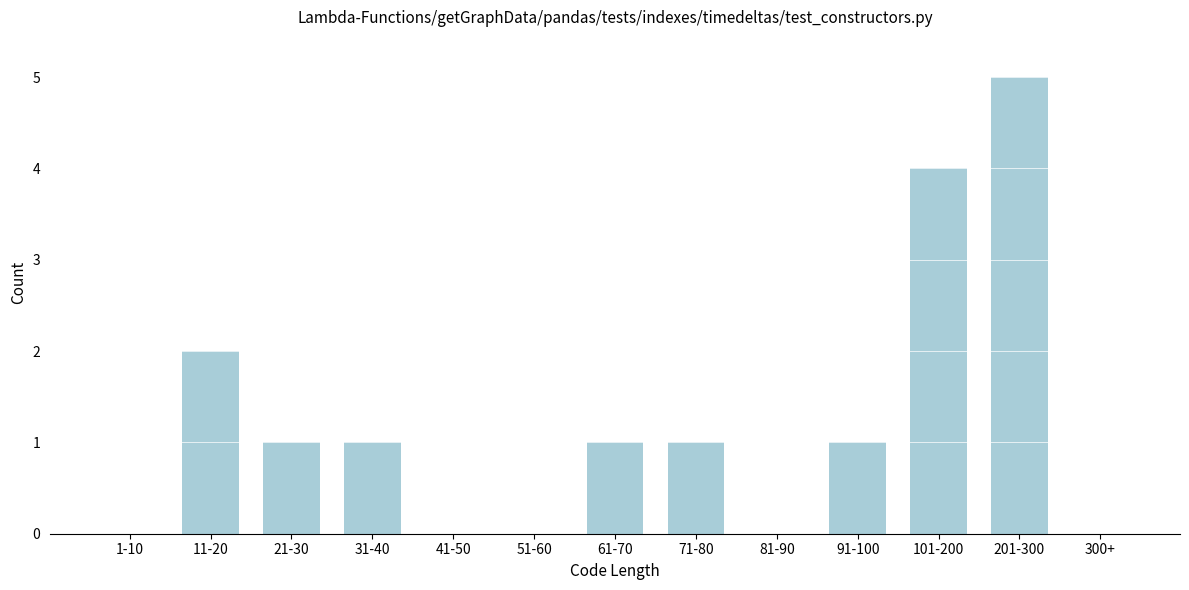

Reading left to right, extract all data points from this chart.

1-10=0	11-20=2	21-30=1	31-40=1	41-50=0	51-60=0	61-70=1	71-80=1	81-90=0	91-100=1	101-200=4	201-300=5	300+=0